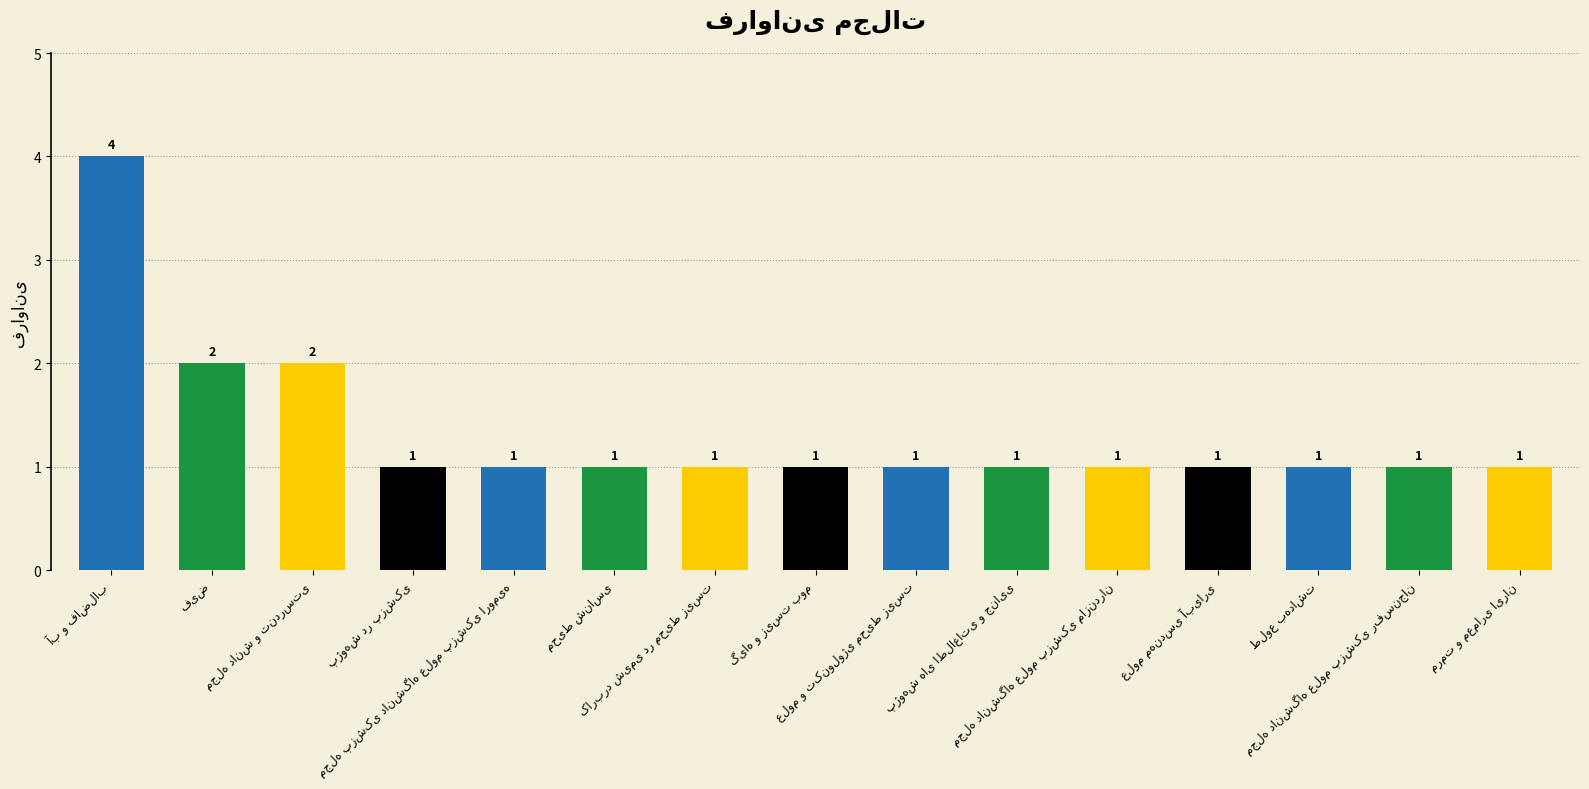

Reading left to right, list all the values displayed in this chart.

4	2	2	1	1	1	1	1	1	1	1	1	1	1	1